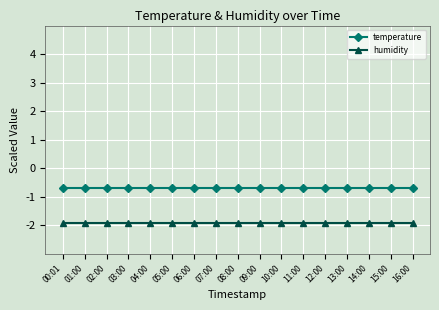

What is the difference between the highest and lowest values at 07:00?

1.2